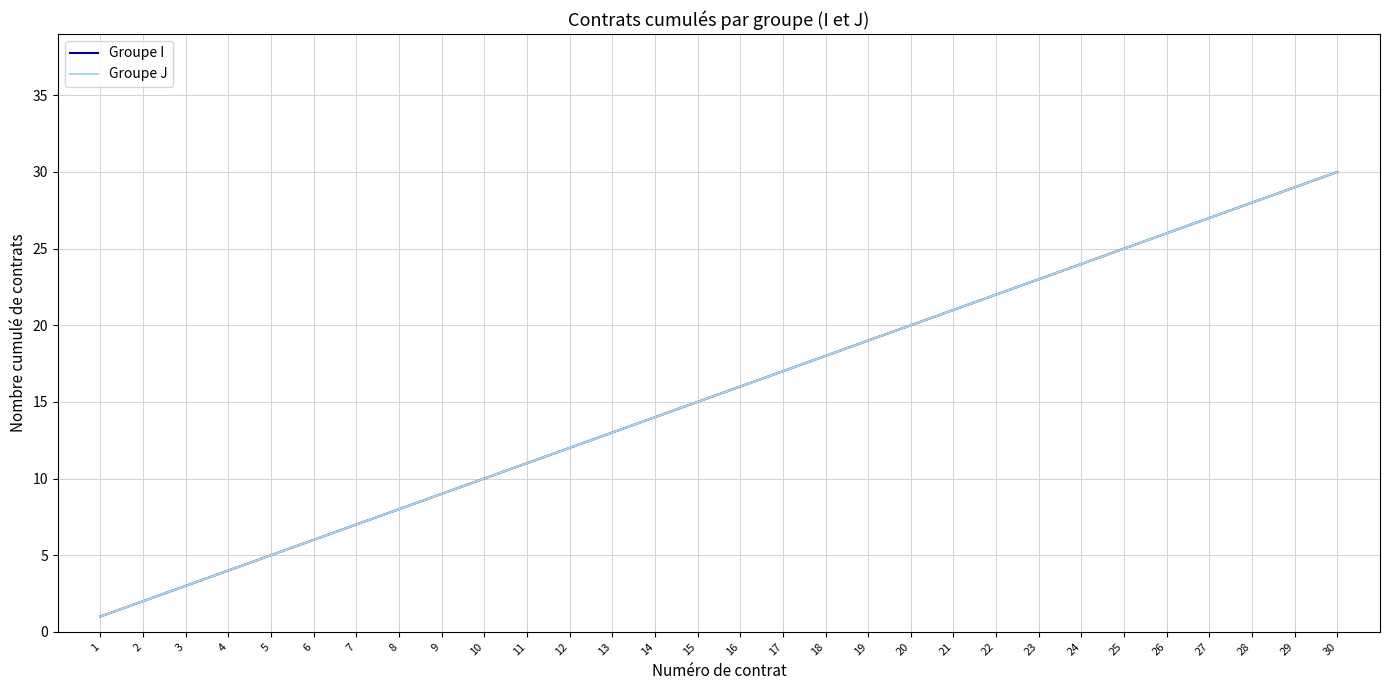

Which series has the largest total across all categories?

Groupe I